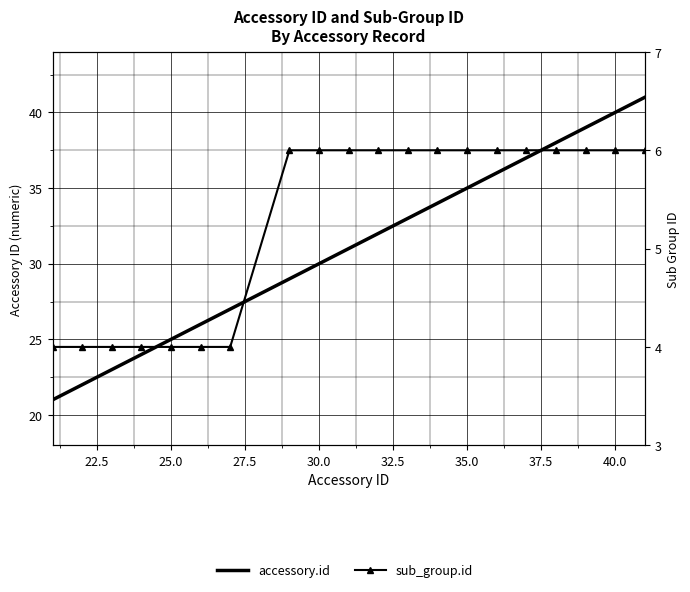

What is the greatest value displayed?

41